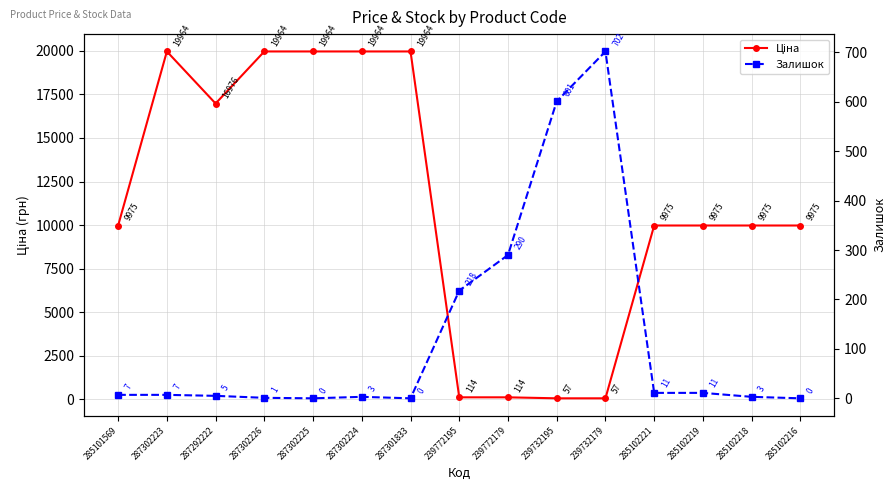

What position from the left is 285101569?

1